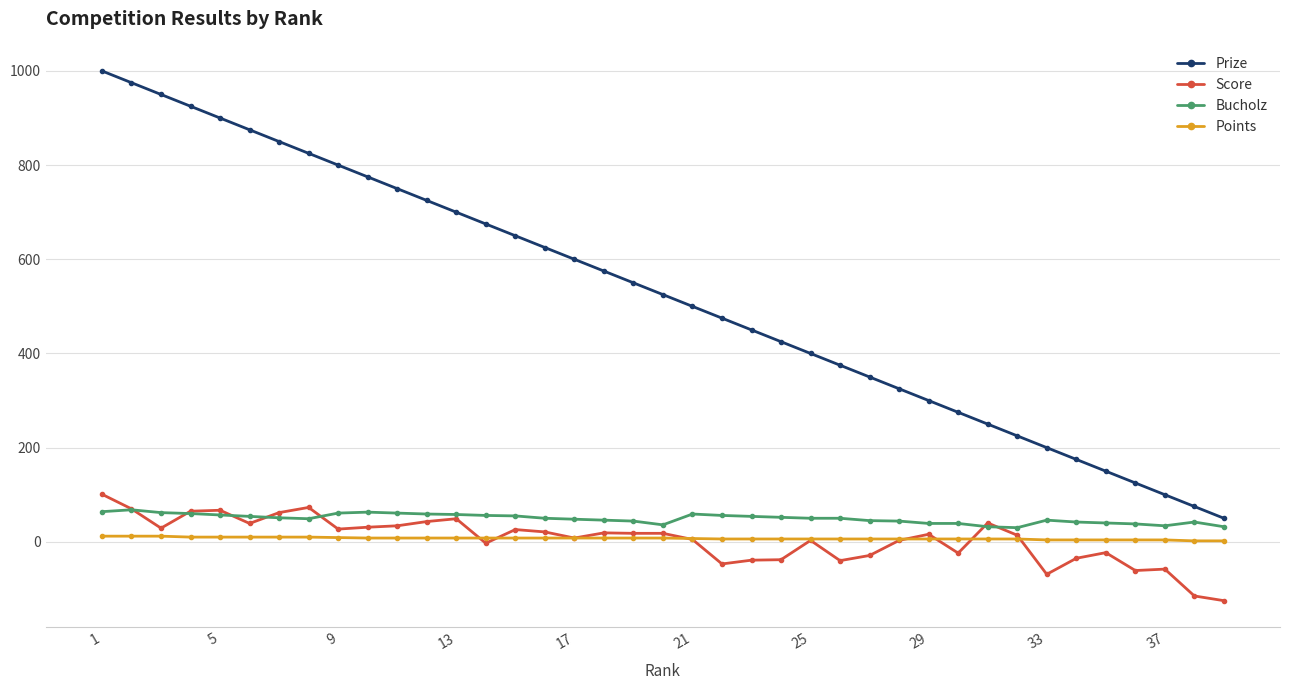

True or false: Score has more than 0 interior local peaks.

True